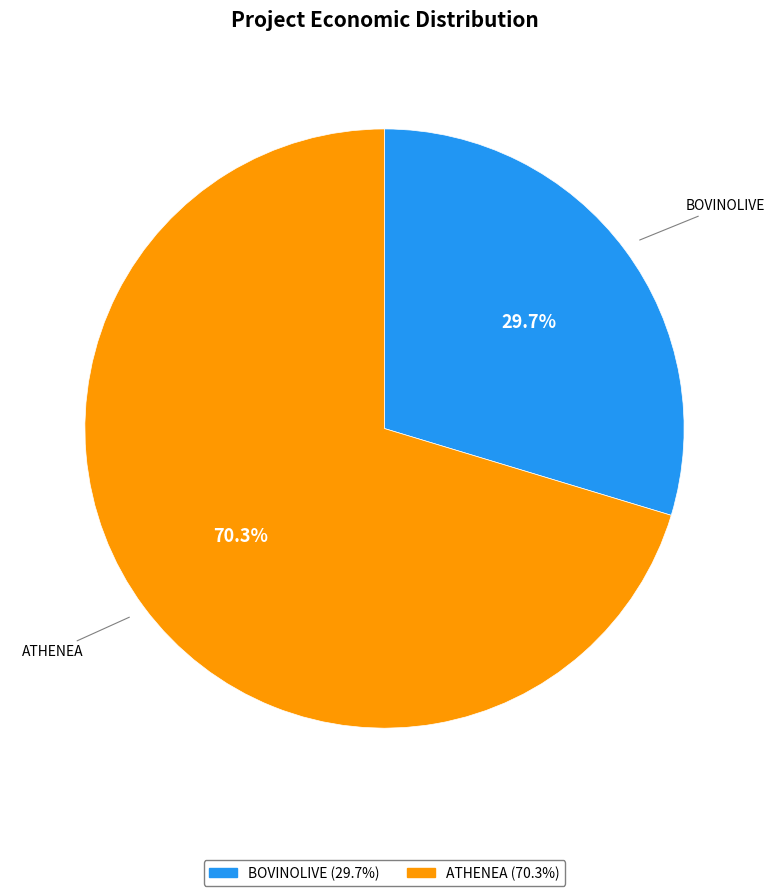

To the nearest percent, what is the average slice percentage?

50%